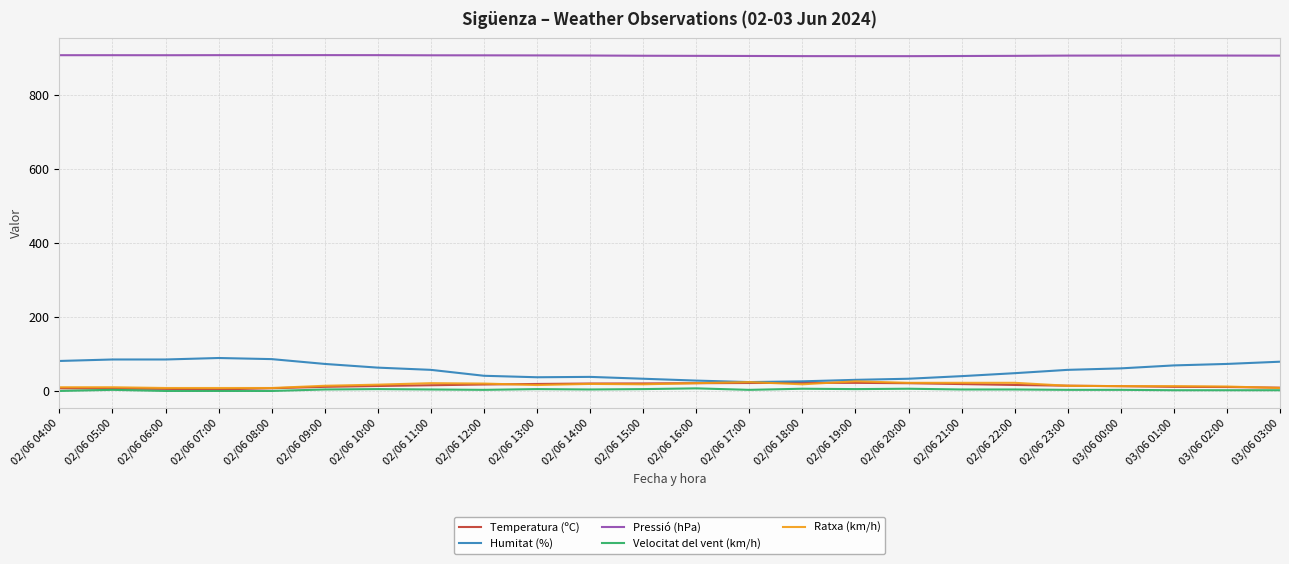

True or false: Ratxa (km/h) and Pressió (hPa) intersect in this chart.

False